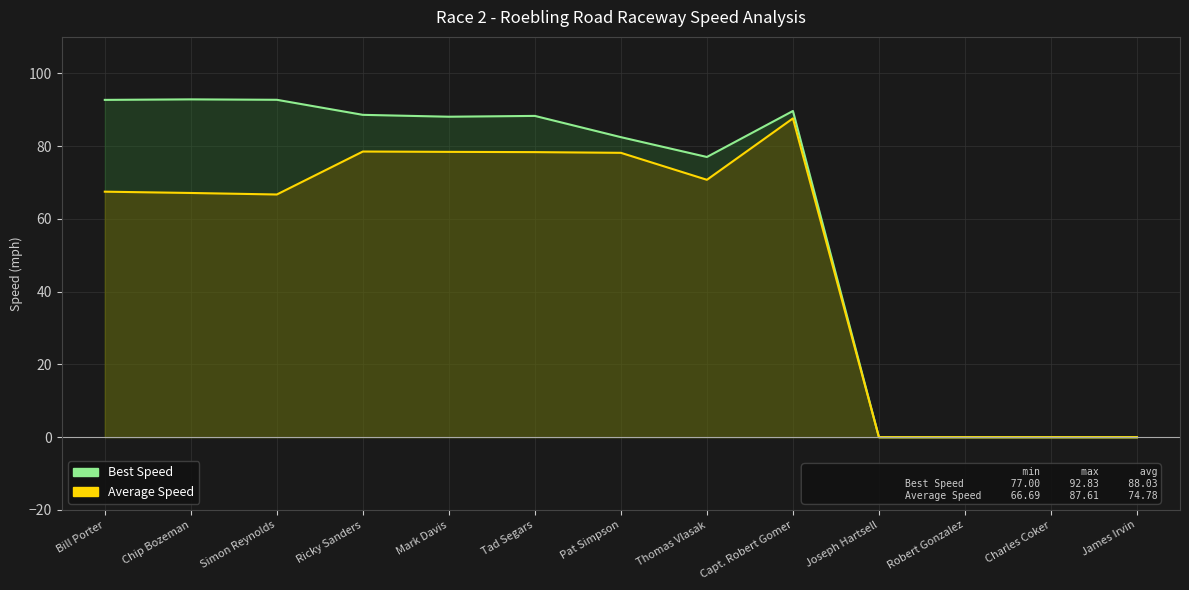

Which has a higher value, Tad Segars or Capt. Robert Gomer?

Capt. Robert Gomer